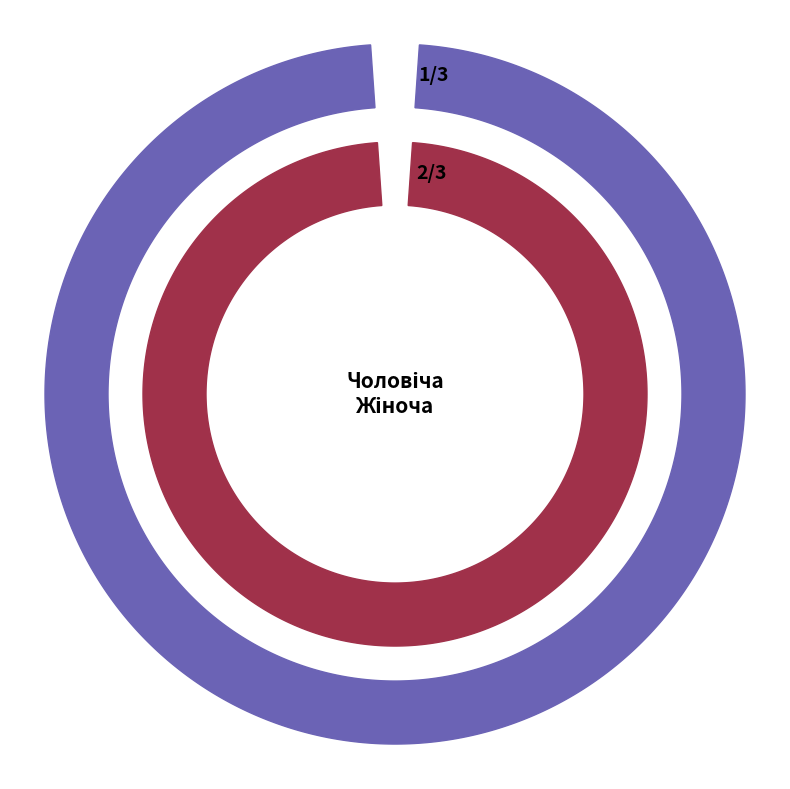

Rank the categories by value from lowest to highest.

Чоловіча, Жіноча